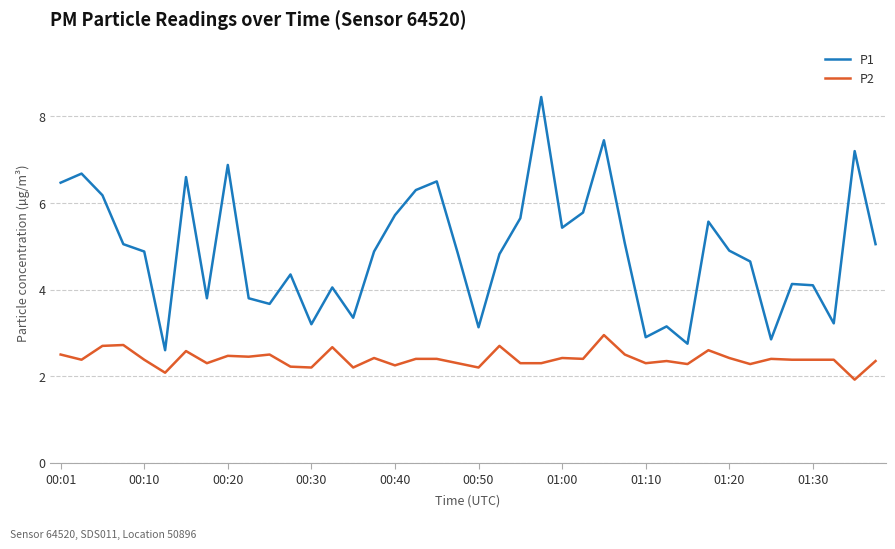

List the series in order of their peak value, highest first.

P1, P2